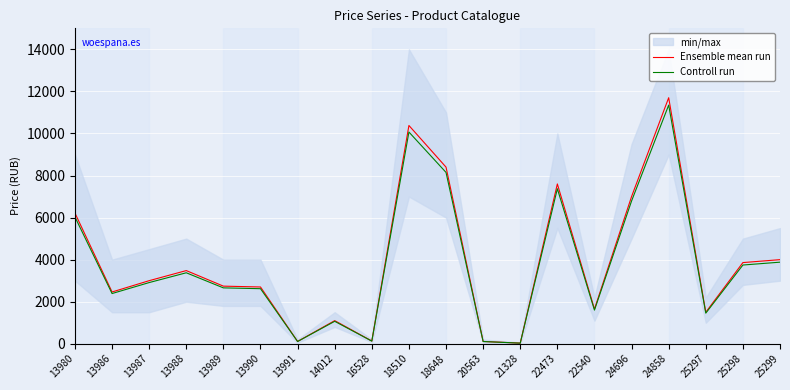

Is it true that Ensemble mean run equals 4000.0 at 25299?

True